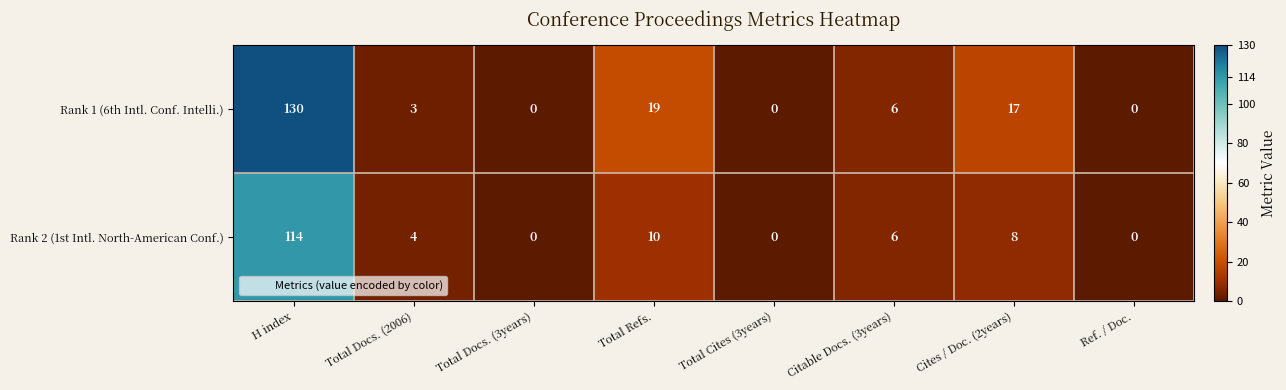

What is the difference between the highest and lowest values at Cites / Doc. (2years)?

9